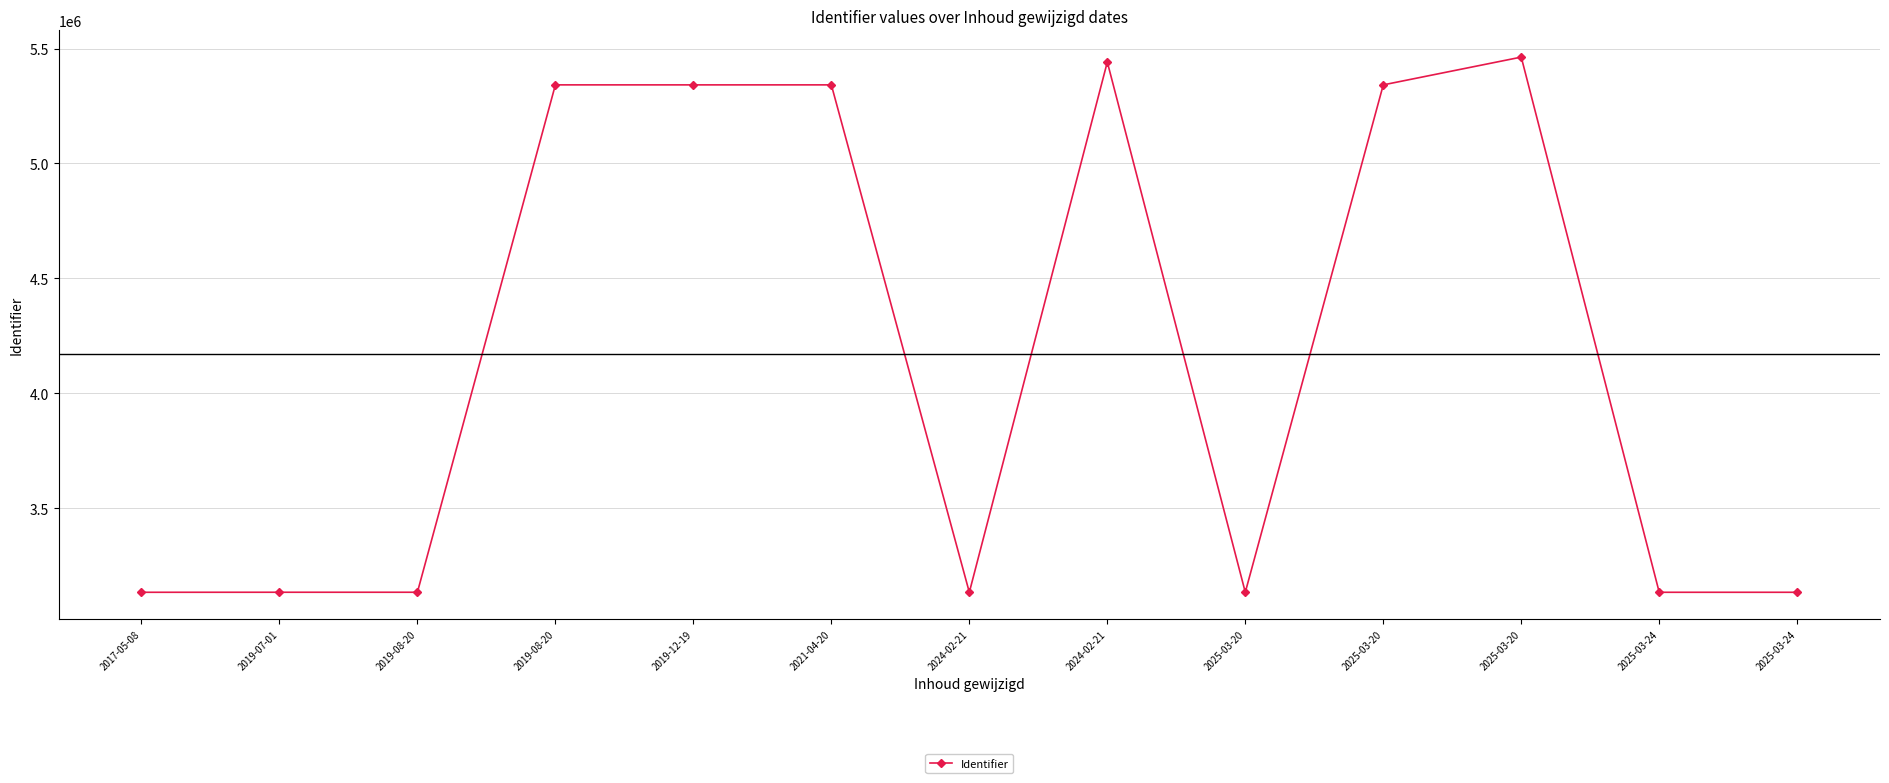

What is the sum of all values?

54207774